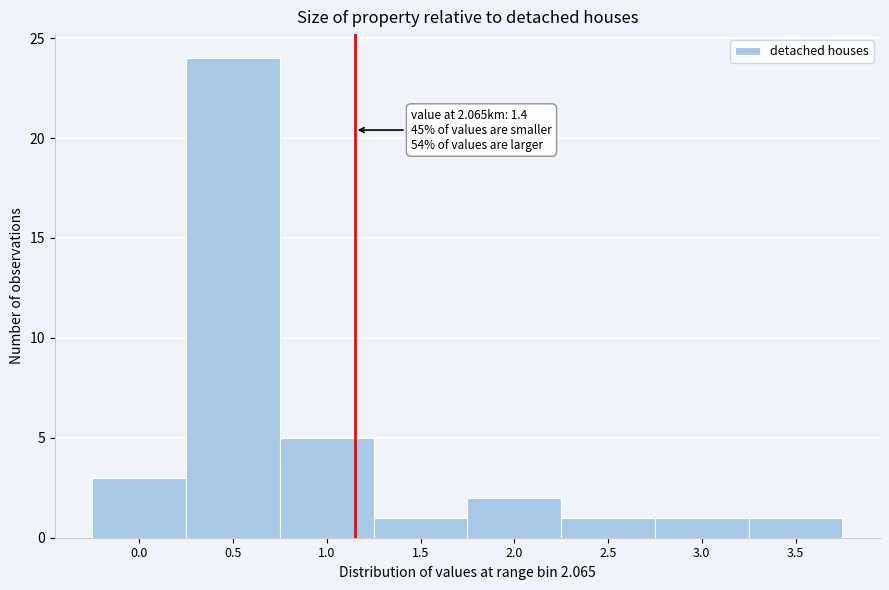

Reading left to right, extract all data points from this chart.

0.0=3	0.5=24	1.0=5	1.5=1	2.0=2	2.5=1	3.0=1	3.5=1